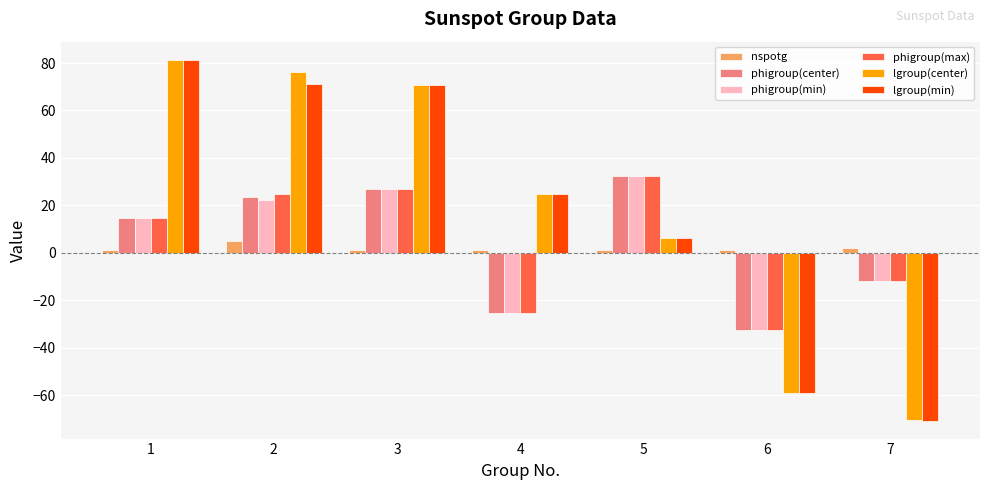

At how many categories does at least one series exceed 0?

7